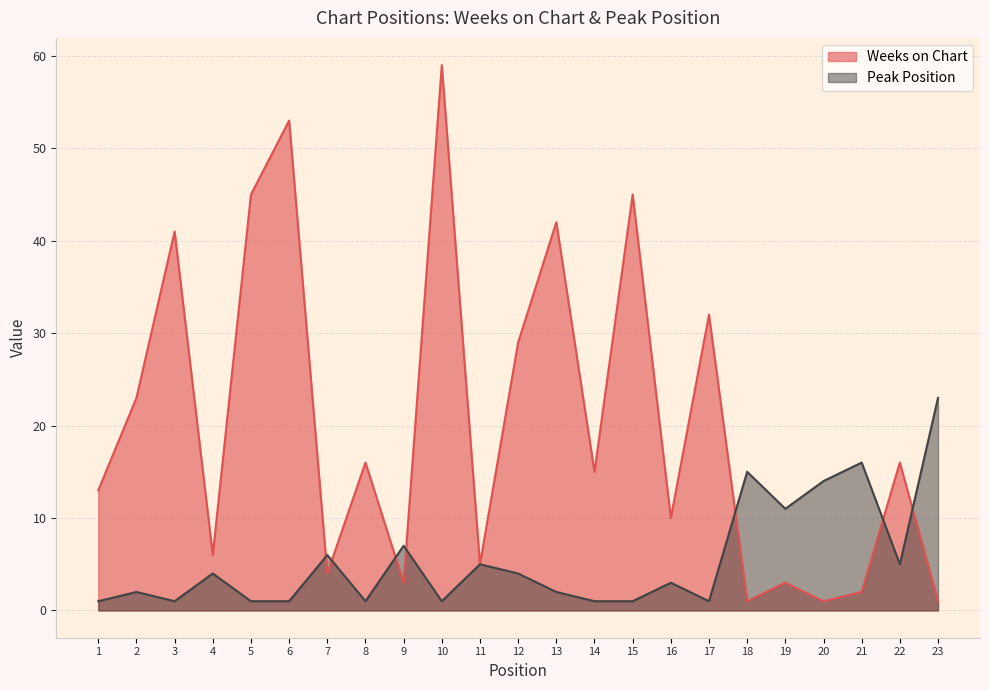

Between which two adjacent categories do Weeks on Chart and Peak Position first intersect?

6 and 7